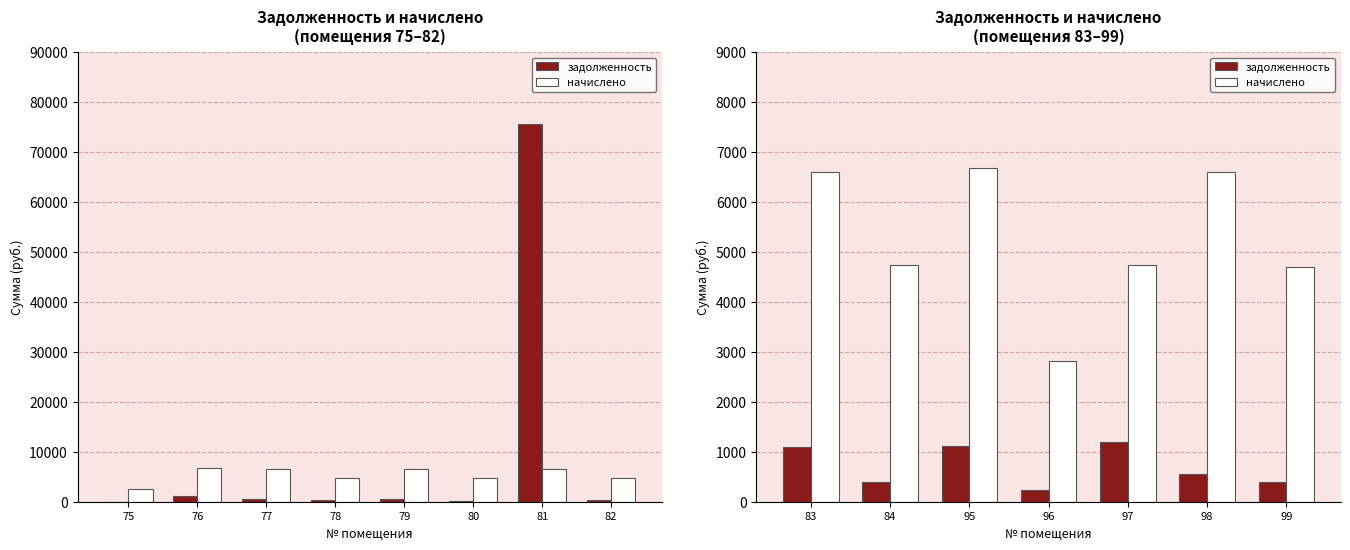

How many bars are there in each group?

2